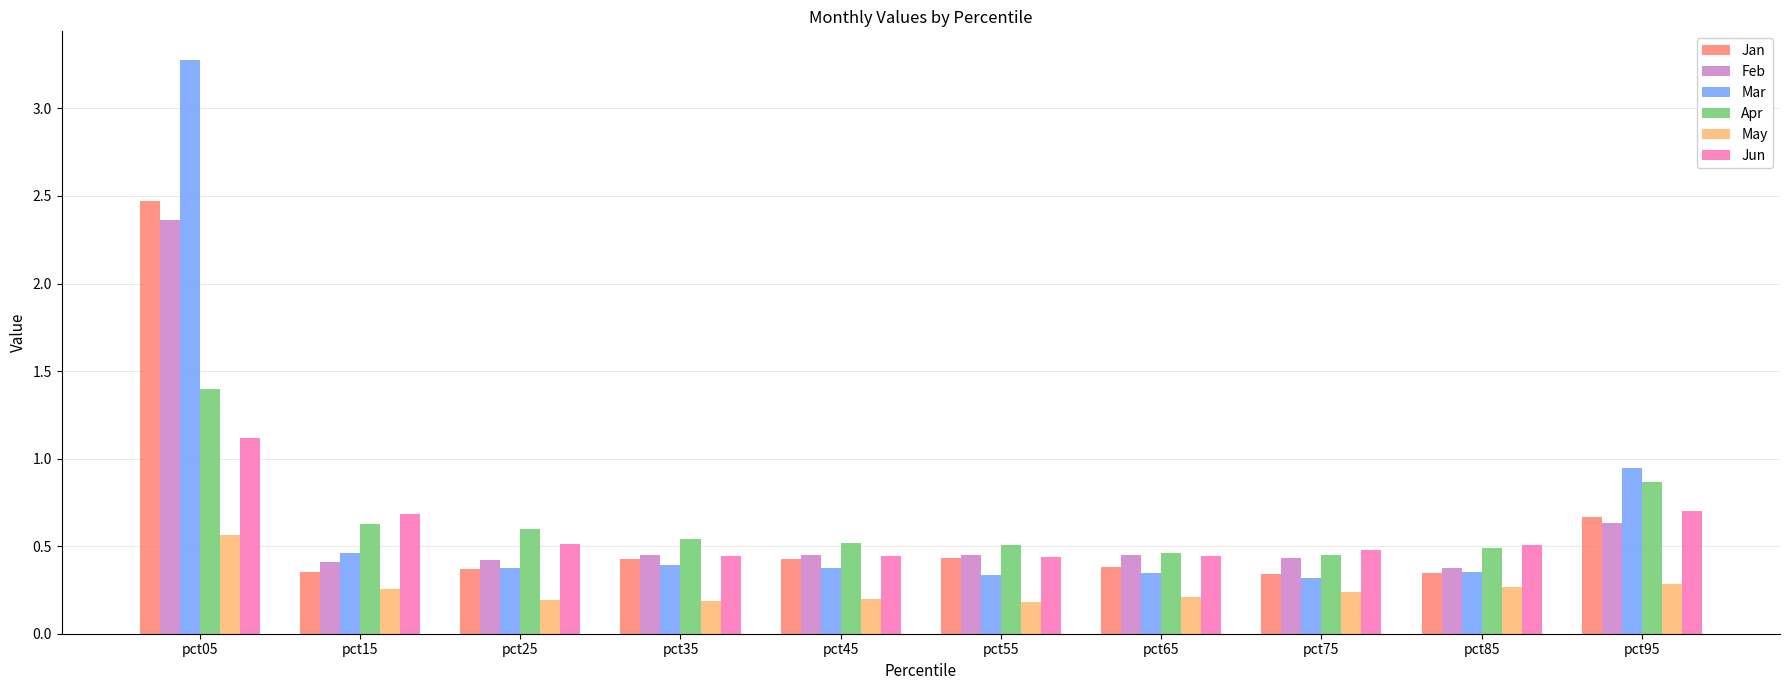

What is the difference between the maximum and minimum values in the Jun series?

0.7